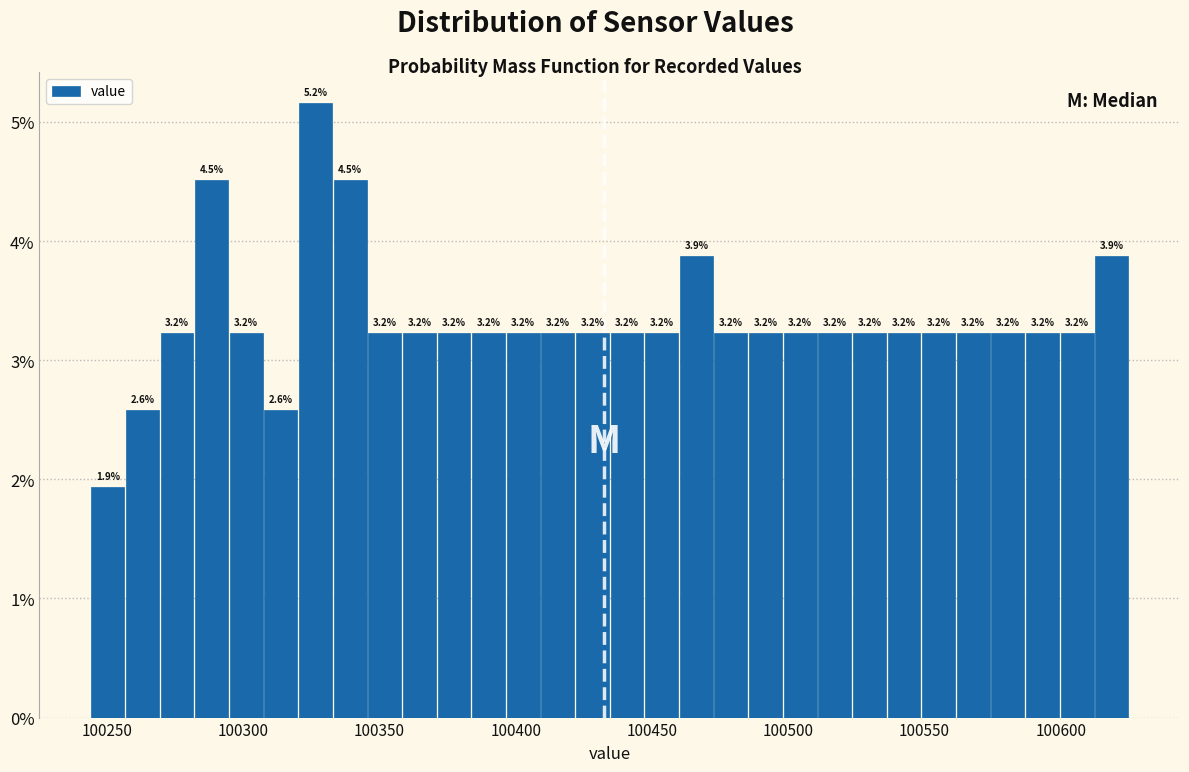

Read against the x-axis, roughly where is the centre of the tallest bar?

100325